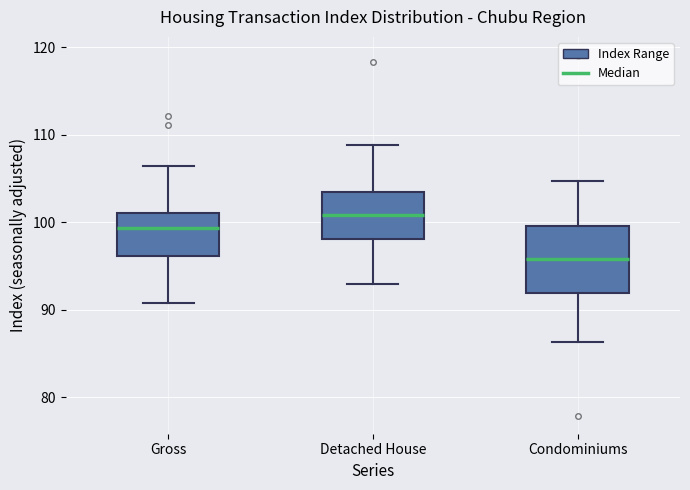

Reading left to right, read every box against the y-axis: the position of its median line, the range the box covers, and the ends of its whiskers. The values are not printed on the chart, so give them approximately, as read against the axis.

Gross: median 99, box 96 to 101, whiskers 91 to 106
Detached House: median 101, box 98 to 103, whiskers 93 to 109
Condominiums: median 96, box 92 to 100, whiskers 86 to 105